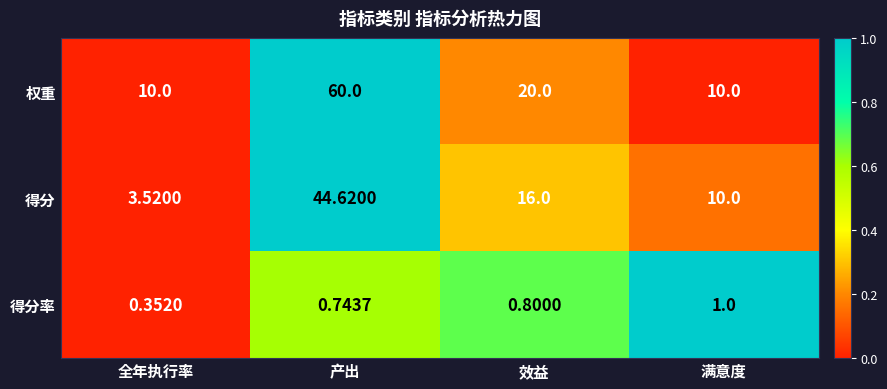

Rank the series by their maximum value, from lowest to highest.

得分率, 得分, 权重